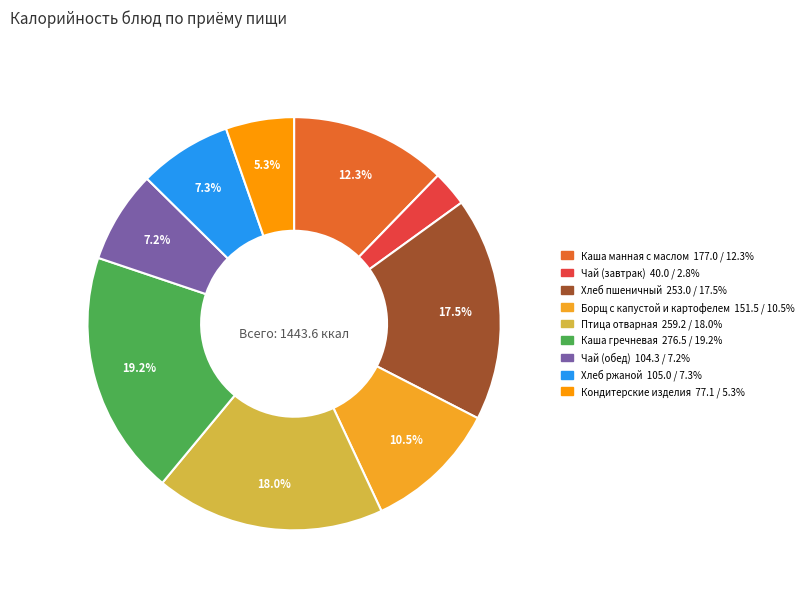

Is the sum of Каша гречневая and Хлеб пшеничный greater than half?

No